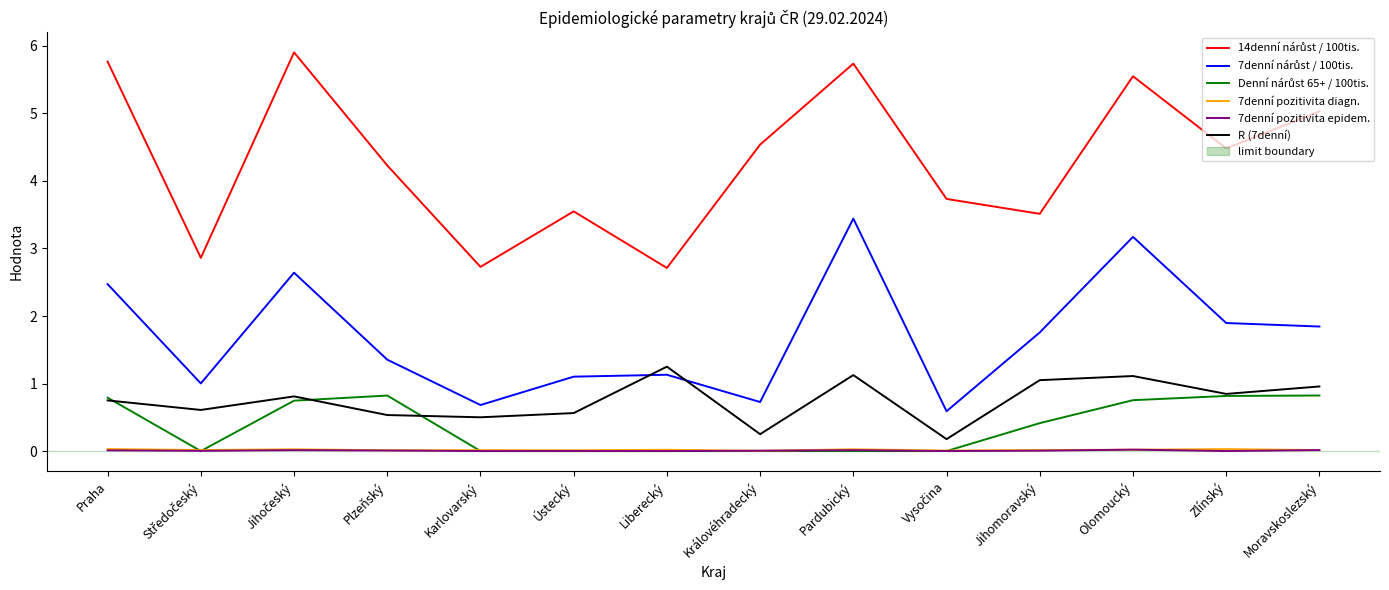

How many lines are shown in the chart?

6